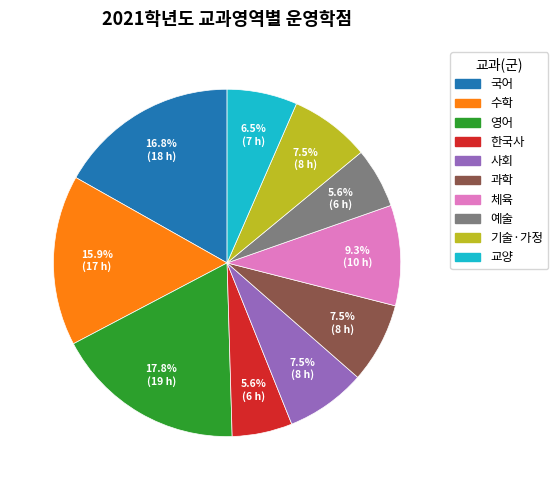

Is there any slice that represents more than half of the pie?

No